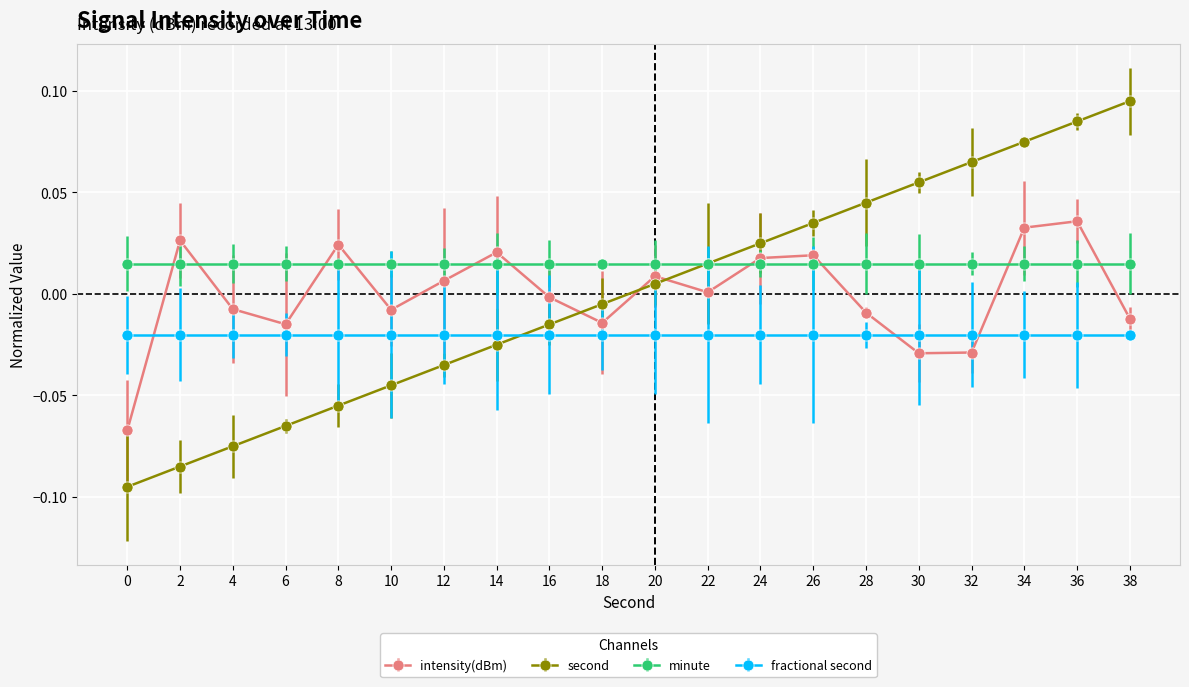

Between 14 and 26, which series saw the biggest shift?

second